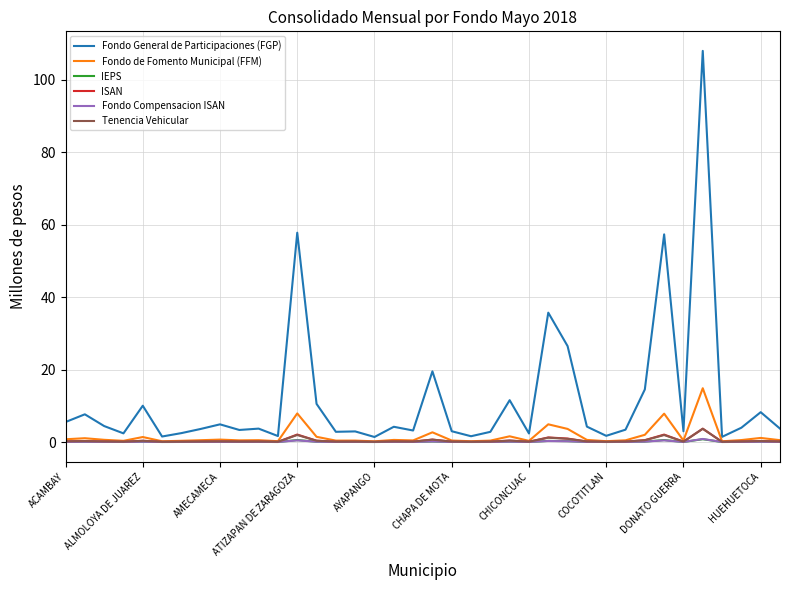

Which series has the largest range (max minus min)?

Fondo General de Participaciones (FGP)